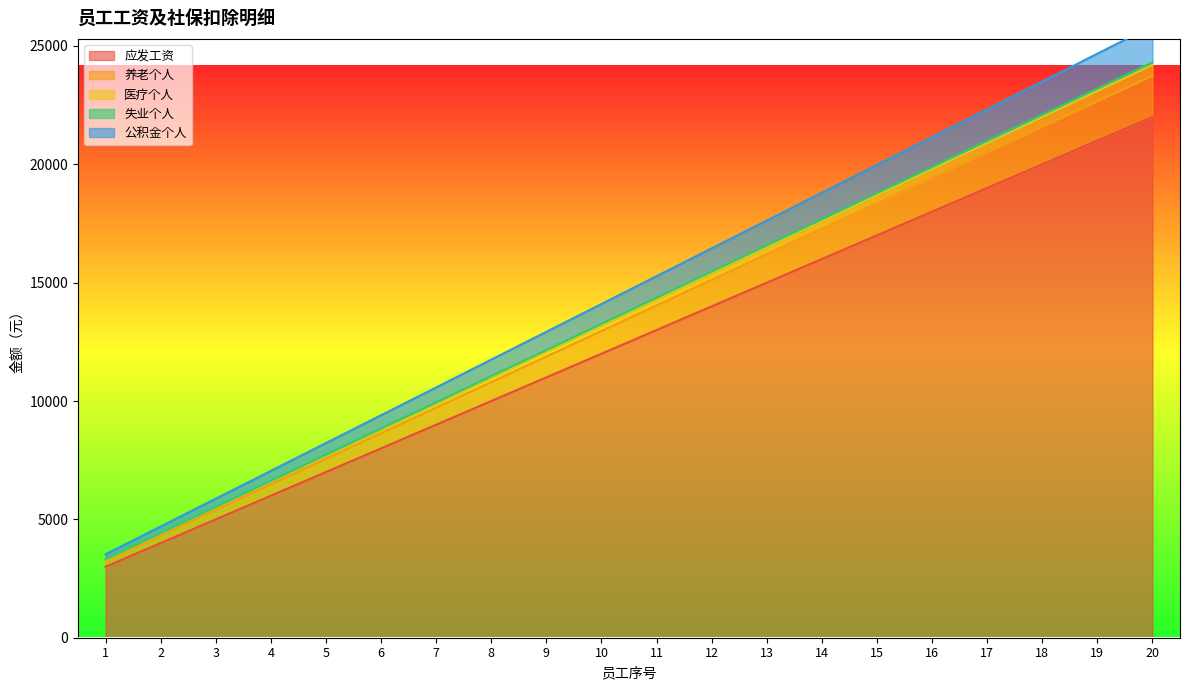

True or false: 养老个人 has more than 0 interior local peaks.

False